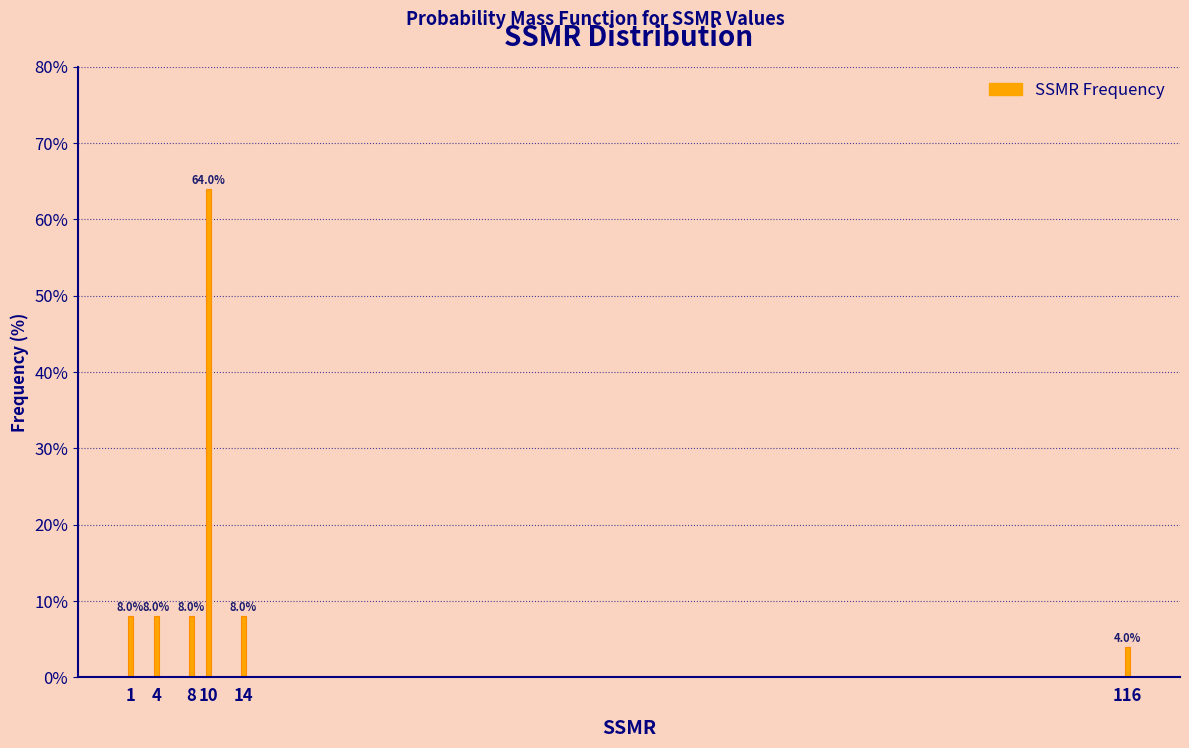

Reading left to right, extract all data points from this chart.

1=8	4=8	8=8	10=64	14=8	116=4